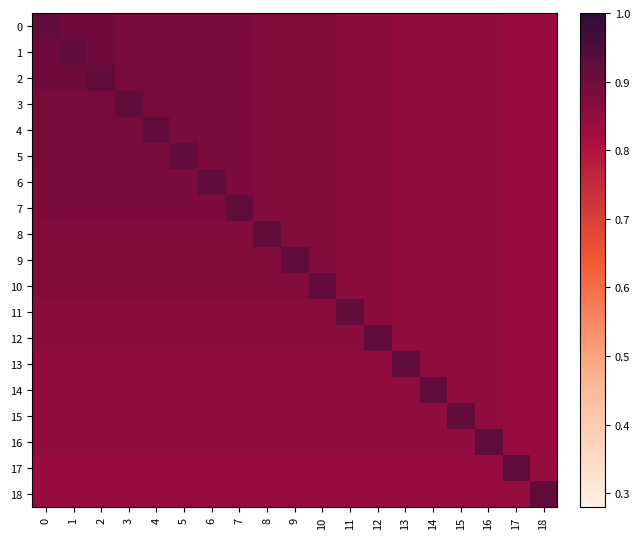

Which category has the lowest value across all series?

17